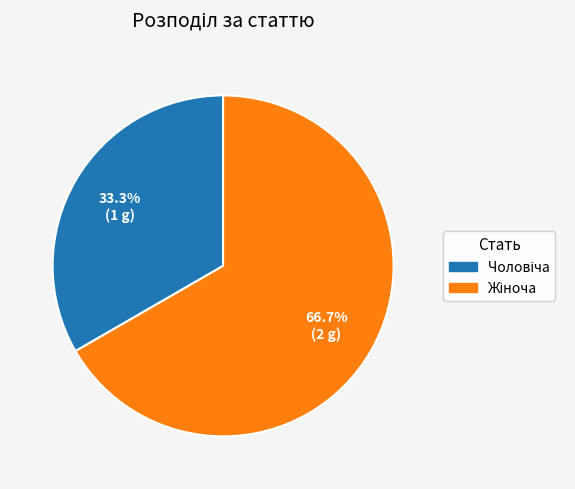

Count the number of slices in the pie.

2